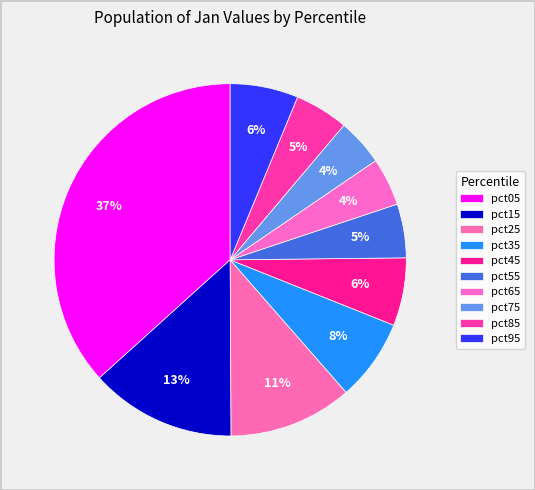

Count the number of slices in the pie.

10